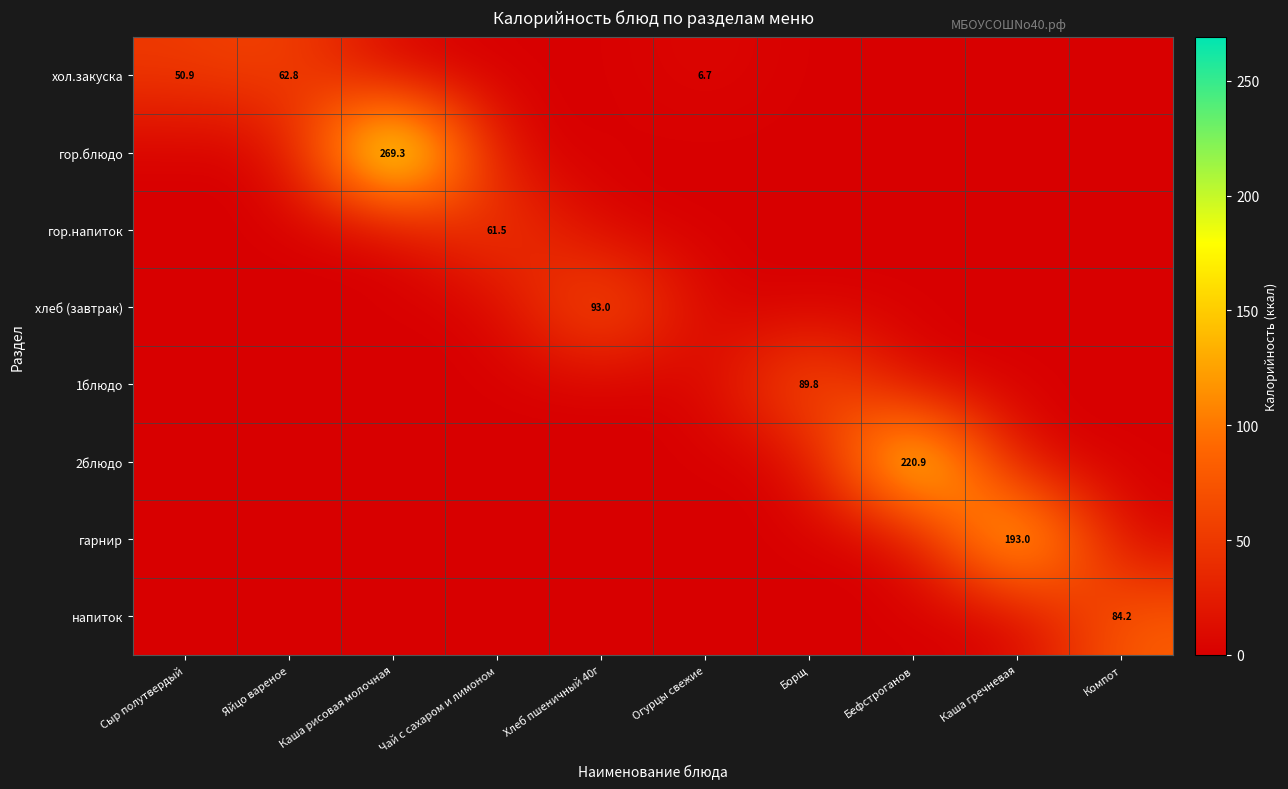

What is the total value across all series at Сыр полутвердый?

50.9